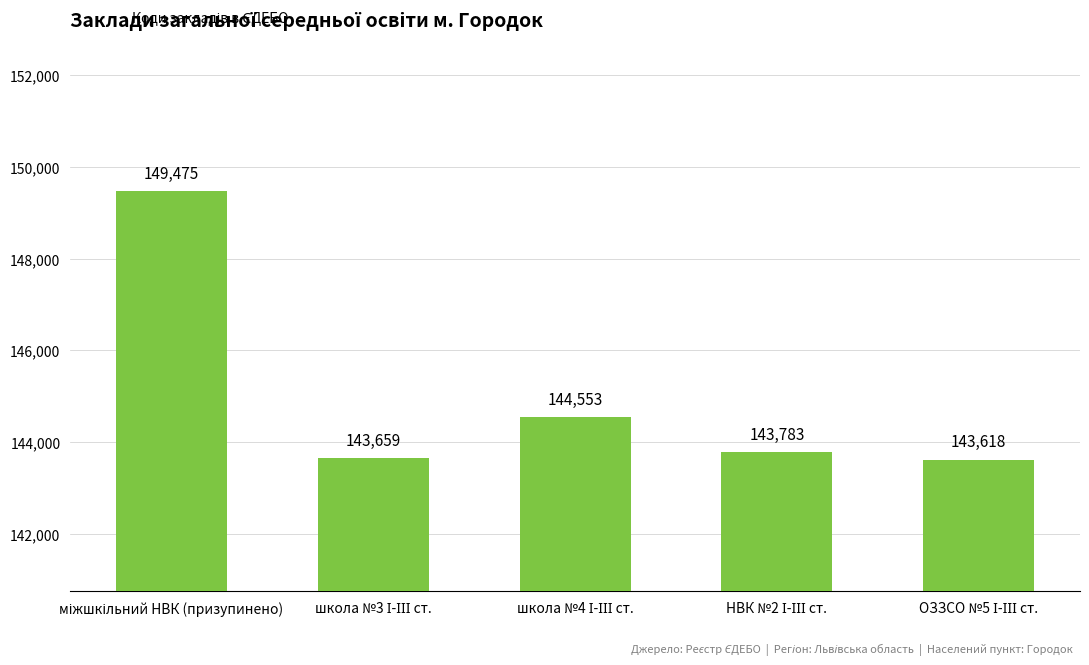

What is the value of the 1st bar from the left?

149475